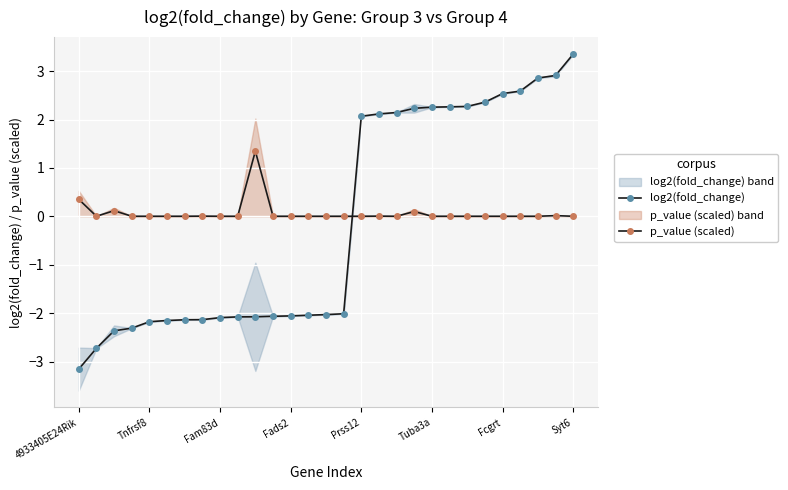

Which category has the lowest value across all series?

4933405E24Rik